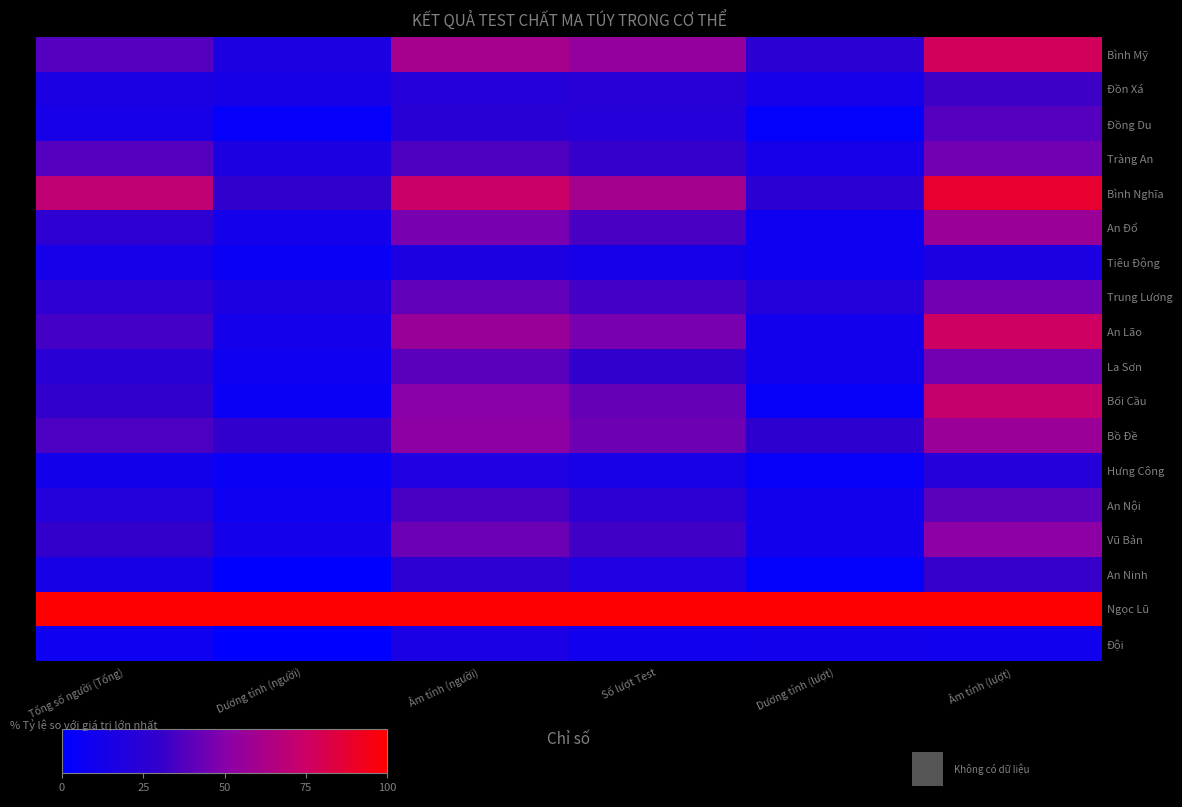

Reading left to right, transcribe all the data shown in this chart.

Bình Mỹ: Tổng số người (Tổng)=38.0	Dương tính (người)=17.6	Âm tính (người)=60.6	Số lượt Test=54.3	Dương tính (lượt)=25.5	Âm tính (lượt)=77.6
Đồn Xá: Tổng số người (Tổng)=16.3	Dương tính (người)=14.7	Âm tính (người)=22.5	Số lượt Test=23.8	Dương tính (lượt)=12.8	Âm tính (lượt)=32.8
Đồng Du: Tổng số người (Tổng)=14.0	Dương tính (người)=2.9	Âm tính (người)=23.9	Số lượt Test=21.9	Dương tính (lượt)=2.1	Âm tính (lượt)=37.9
Tràng An: Tổng số người (Tổng)=38.0	Dương tính (người)=17.6	Âm tính (người)=36.6	Số lượt Test=30.5	Dương tính (lượt)=12.8	Âm tính (lượt)=44.8
Bình Nghĩa: Tổng số người (Tổng)=70.5	Dương tính (người)=29.4	Âm tính (người)=74.6	Số lượt Test=60.0	Dương tính (lượt)=25.5	Âm tính (lượt)=87.9
An Đổ: Tổng số người (Tổng)=27.1	Dương tính (người)=11.8	Âm tính (người)=46.5	Số lượt Test=35.2	Dương tính (lượt)=8.5	Âm tính (lượt)=56.9
Tiêu Động: Tổng số người (Tổng)=13.2	Dương tính (người)=5.9	Âm tính (người)=16.9	Số lượt Test=13.3	Dương tính (lượt)=8.5	Âm tính (lượt)=17.2
Trung Lương: Tổng số người (Tổng)=27.1	Dương tính (người)=17.6	Âm tính (người)=40.8	Số lượt Test=34.3	Dương tính (lượt)=21.3	Âm tính (lượt)=44.8
An Lão: Tổng số người (Tổng)=34.1	Dương tính (người)=11.8	Âm tính (người)=56.3	Số lượt Test=46.7	Dương tính (lượt)=10.6	Âm tính (lượt)=75.9
La Sơn: Tổng số người (Tổng)=24.0	Dương tính (người)=8.8	Âm tính (người)=39.4	Số lượt Test=29.5	Dương tính (lượt)=10.6	Âm tính (lượt)=44.8
Bối Cầu: Tổng số người (Tổng)=29.5	Dương tính (người)=5.9	Âm tính (người)=50.7	Số lượt Test=41.9	Dương tính (lượt)=4.3	Âm tính (lượt)=72.4
Bồ Đề: Tổng số người (Tổng)=35.7	Dương tính (người)=29.4	Âm tính (người)=52.1	Số lượt Test=43.8	Dương tính (lượt)=27.7	Âm tính (lượt)=56.9
Hưng Công: Tổng số người (Tổng)=11.6	Dương tính (người)=5.9	Âm tính (người)=18.3	Số lượt Test=14.3	Dương tính (lượt)=4.3	Âm tính (lượt)=22.4
An Nội: Tổng số người (Tổng)=21.7	Dương tính (người)=8.8	Âm tính (người)=35.2	Số lượt Test=26.7	Dương tính (lượt)=10.6	Âm tính (lượt)=39.7
Vũ Bản: Tổng số người (Tổng)=30.2	Dương tính (người)=11.8	Âm tính (người)=43.7	Số lượt Test=33.3	Dương tính (lượt)=10.6	Âm tính (lượt)=51.7
An Ninh: Tổng số người (Tổng)=14.7	Dương tính (người)=0.0	Âm tính (người)=26.8	Số lượt Test=18.1	Dương tính (lượt)=2.1	Âm tính (lượt)=31.0
Ngọc Lũ: Tổng số người (Tổng)=100.0	Dương tính (người)=100.0	Âm tính (người)=100.0	Số lượt Test=100.0	Dương tính (lượt)=100.0	Âm tính (lượt)=100.0
Đội: Tổng số người (Tổng)=8.5	Dương tính (người)=0.0	Âm tính (người)=15.5	Số lượt Test=10.5	Dương tính (lượt)=10.6	Âm tính (lượt)=10.3